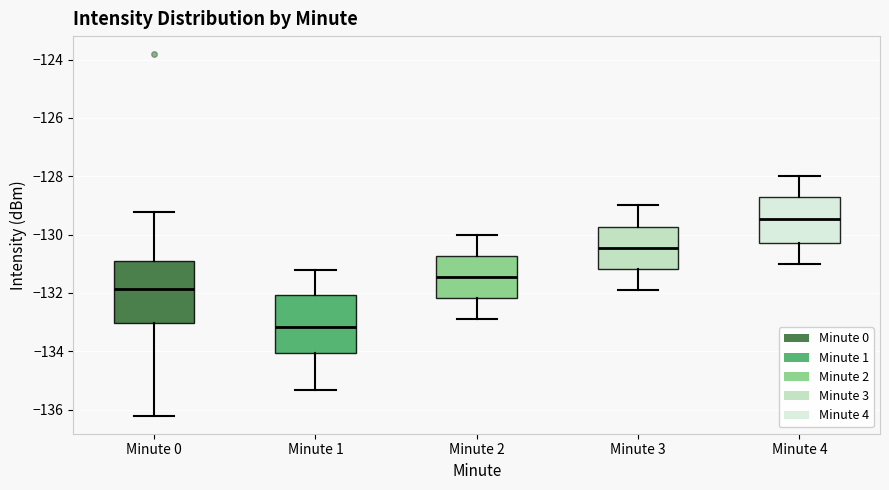

Reading left to right, transcribe this box plot: for each box, give where its median line is, the range the box spans, and where its two whiskers end, as read against the y-axis. The values are not printed on the chart, so give them approximately, as read against the axis.

Minute 0: median -131.8, box -133.0 to -131.0, whiskers -136.2 to -129.2
Minute 1: median -133.2, box -134.0 to -132.0, whiskers -135.4 to -131.2
Minute 2: median -131.4, box -132.2 to -130.8, whiskers -132.8 to -130.0
Minute 3: median -130.4, box -131.2 to -129.8, whiskers -131.8 to -129.0
Minute 4: median -129.4, box -130.2 to -128.8, whiskers -131.0 to -128.0